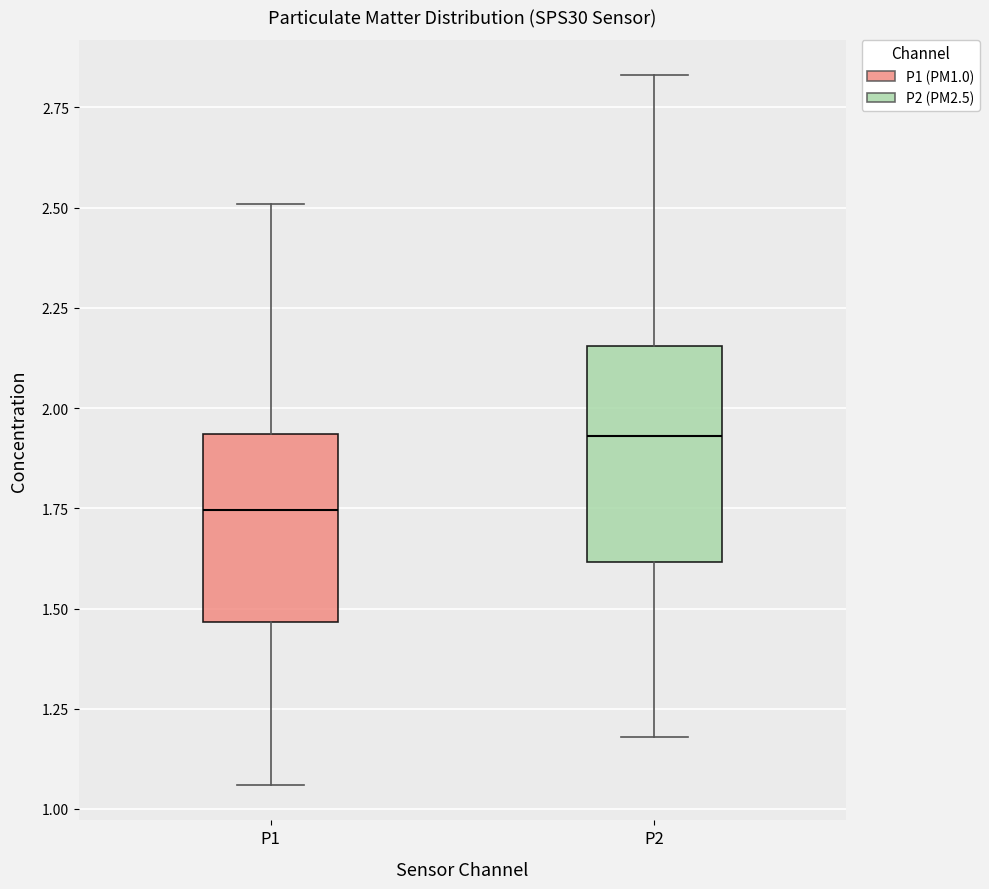

Comparing the boxes themselves (not the whiskers), which one is the tallest?

P2